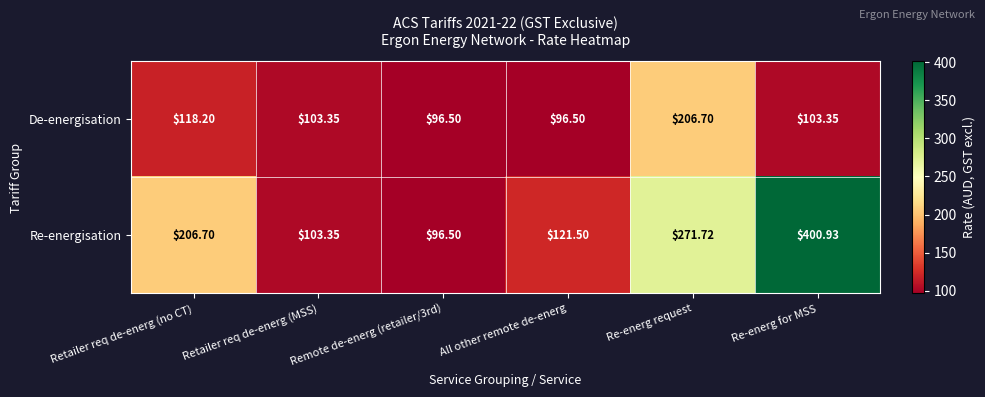

Which series changed the most between All other remote de-energ and Re-energ for MSS?

Re-energisation